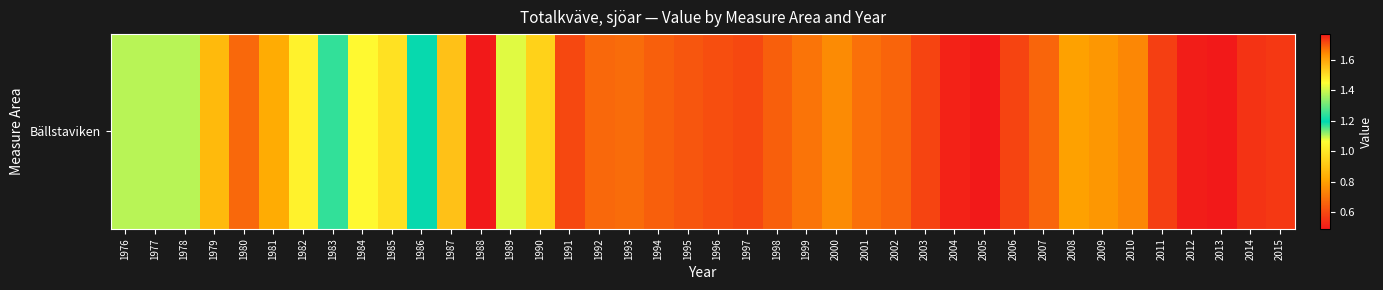

How many series are shown in this chart?

1